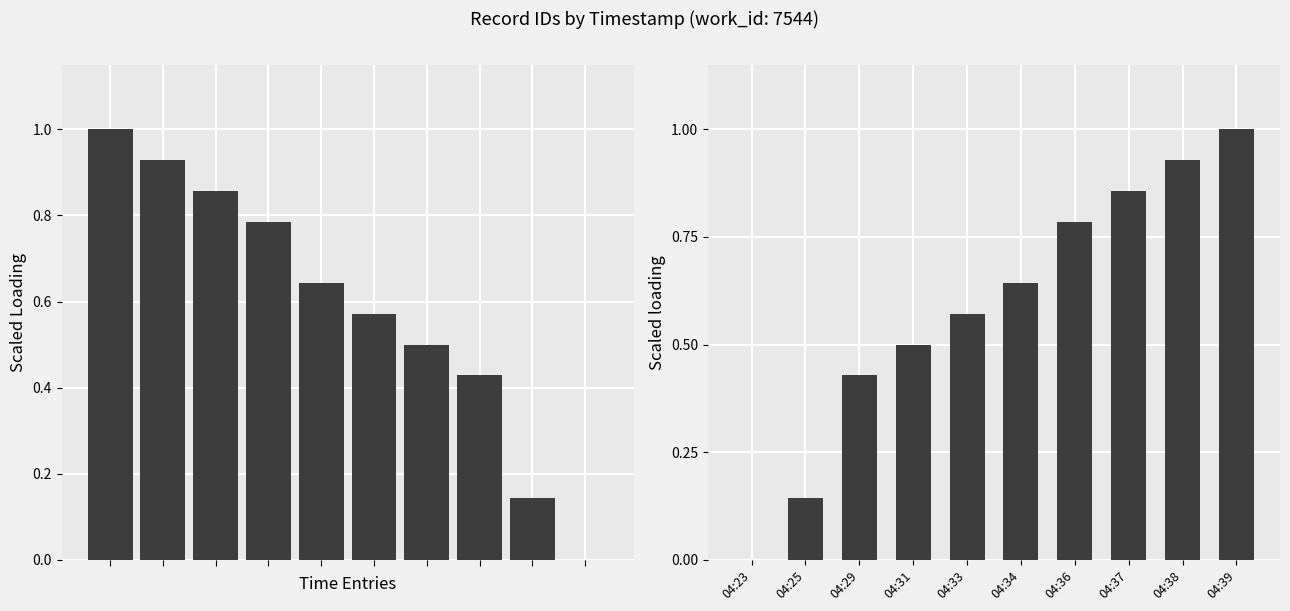

What is the difference between the values at 04:29 and 04:23?

0.4